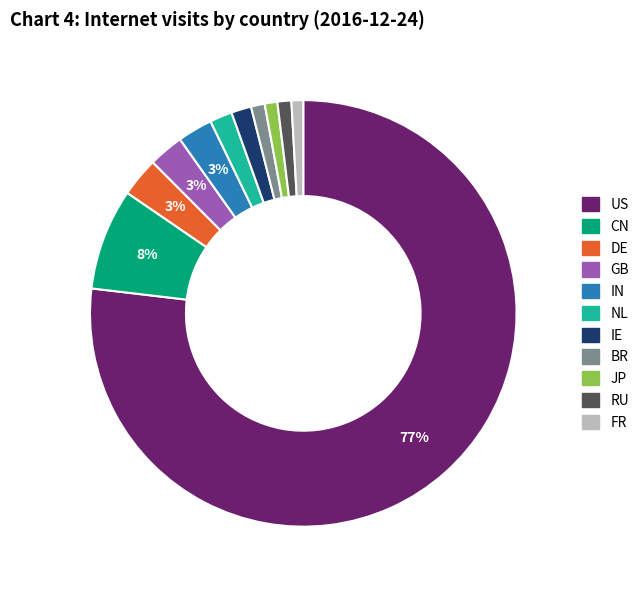

How many segments does this pie chart have?

11